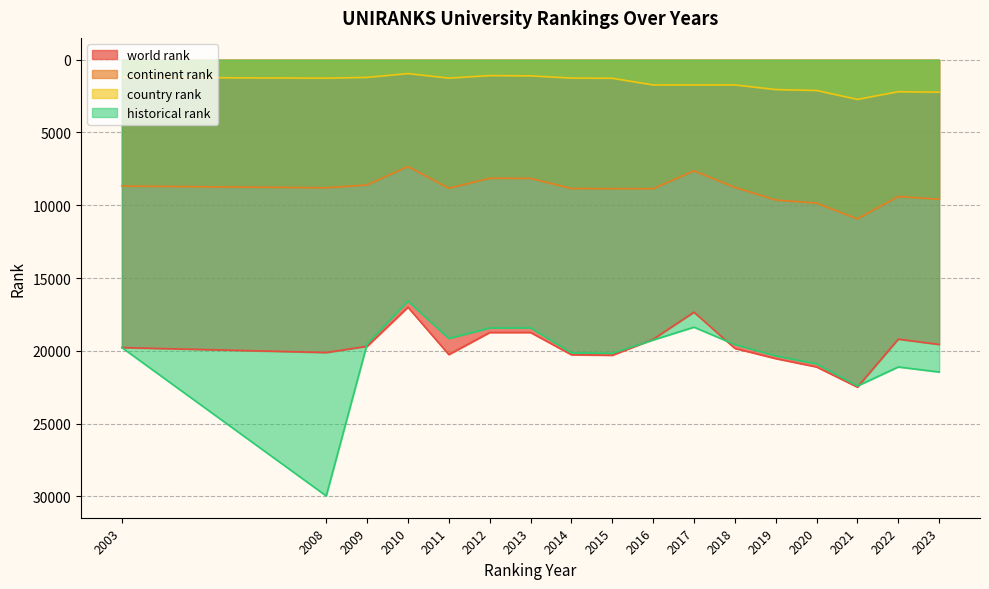

At which category does the chart reach its peak across all series?

2008